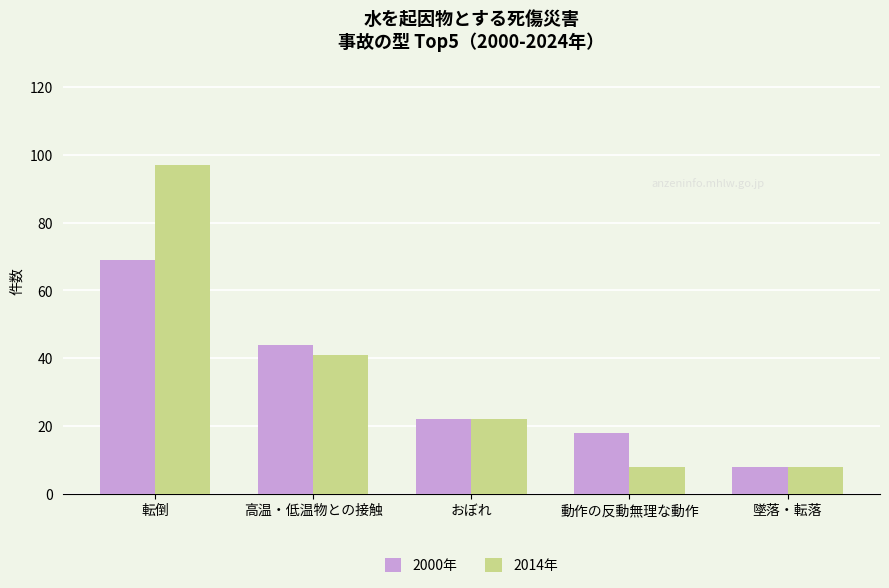

The value of 2000年 at おぼれ is 22. True or false?

True